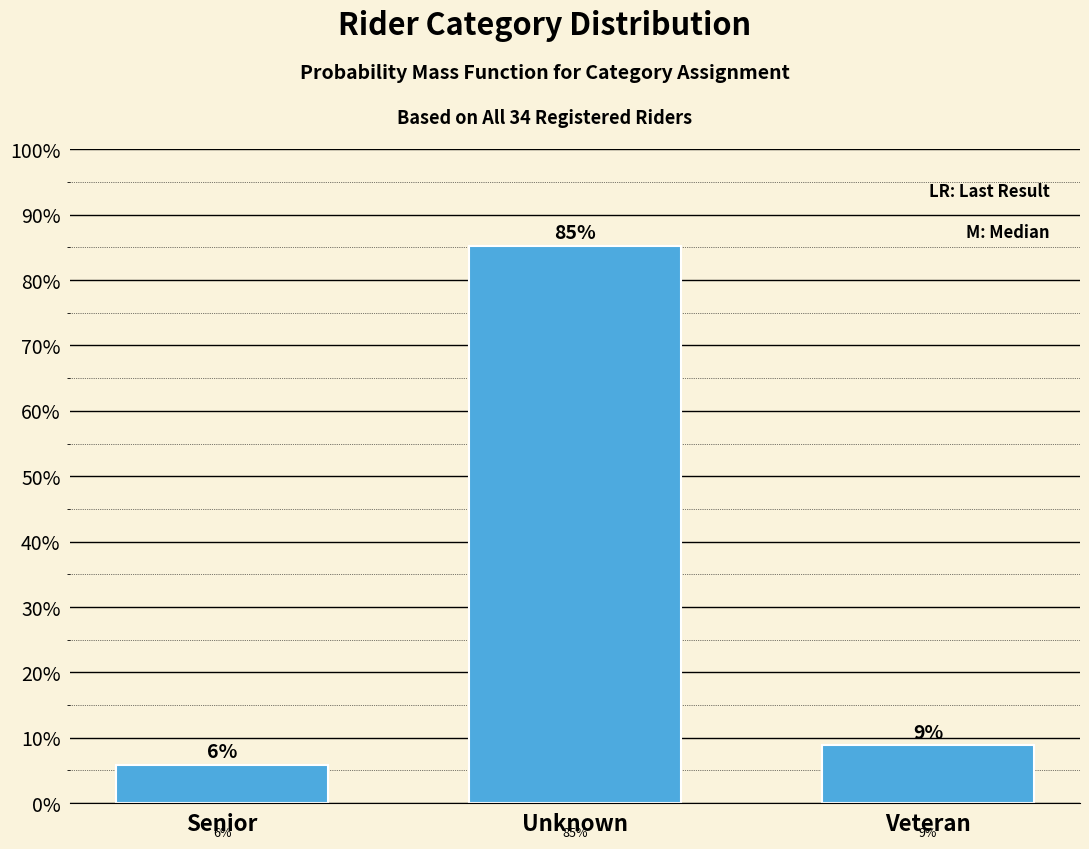

Does the chart contain any negative values?

No